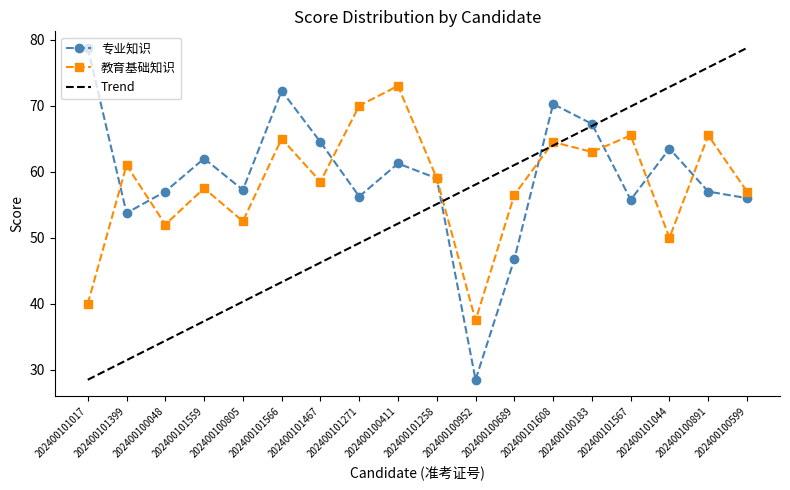

True or false: 专业知识 and 教育基础知识 cross at least once.

True